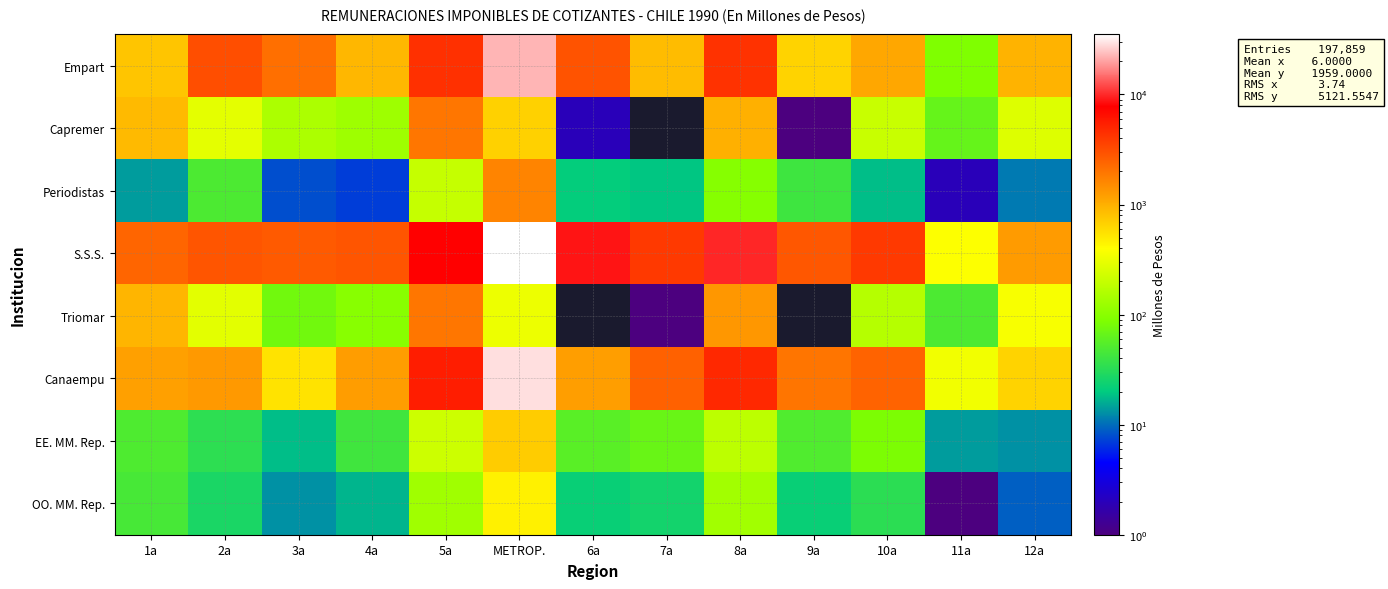

At how many categories does at least one series exceed 29435?

1